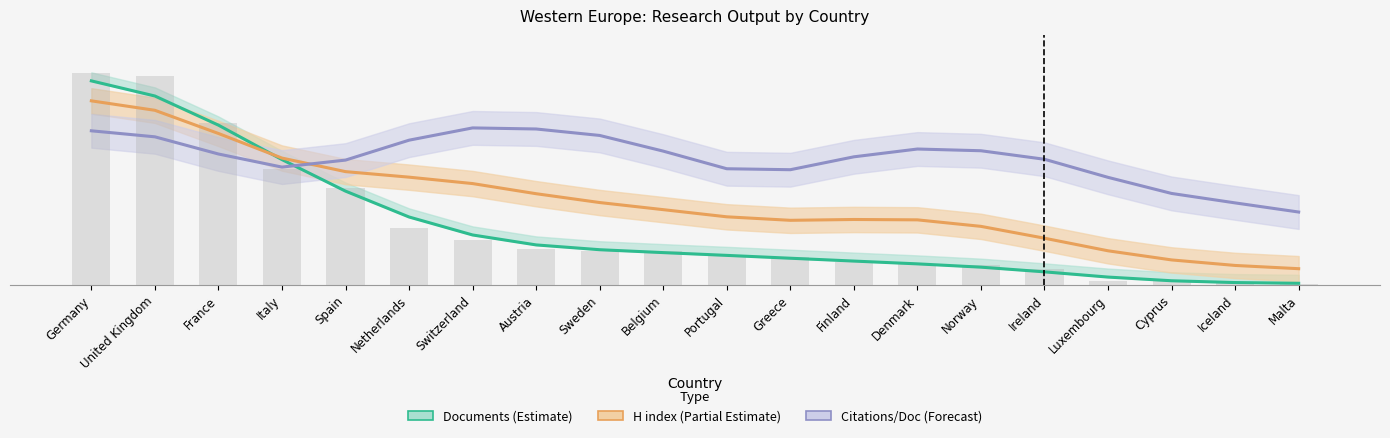

Rank the categories by H index (Partial Estimate) value from highest to lowest.

Germany, United Kingdom, France, Italy, Spain, Netherlands, Switzerland, Austria, Sweden, Belgium, Portugal, Finland, Denmark, Greece, Norway, Ireland, Luxembourg, Cyprus, Iceland, Malta